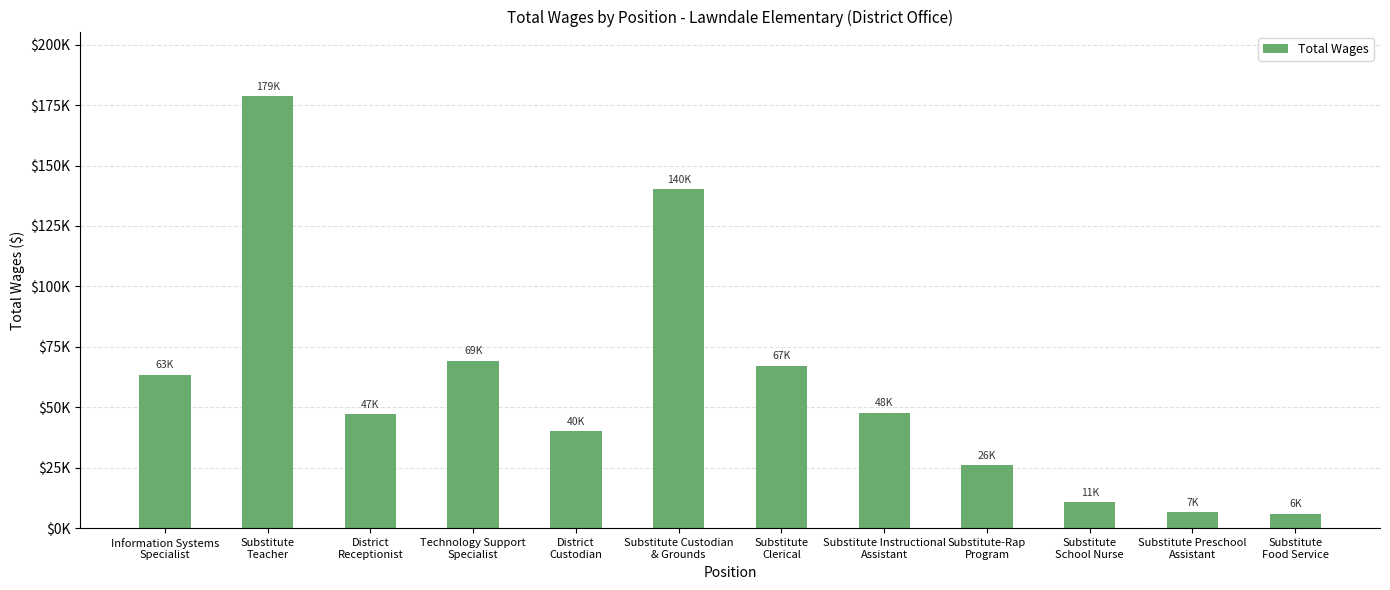

Reading left to right, what are all the values shown in this chart?

63496	178623	47165	69346	40094	140301	67197	47777	26129	10720	6548	6073